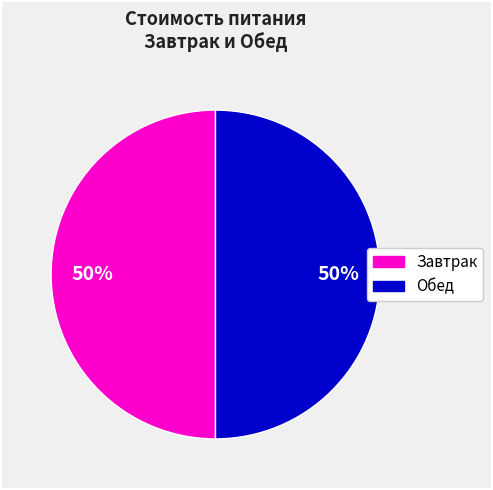

To the nearest percent, what is the average slice percentage?

50%